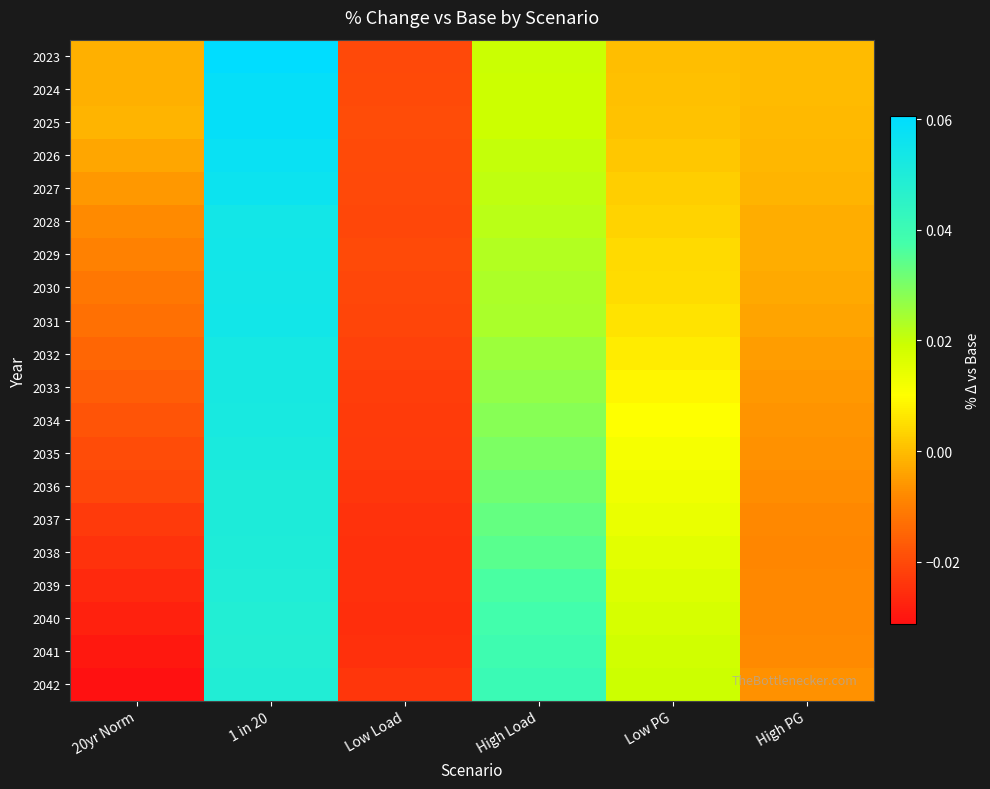

Reading left to right, list all the values displayed in this chart.

2023: 20yr Norm=-0.0	1 in 20=0.1	Low Load=-0.0	High Load=0.0	Low PG=0.0	High PG=-0.0
2024: 20yr Norm=-0.0	1 in 20=0.1	Low Load=-0.0	High Load=0.0	Low PG=0.0	High PG=-0.0
2025: 20yr Norm=-0.0	1 in 20=0.1	Low Load=-0.0	High Load=0.0	Low PG=0.0	High PG=-0.0
2026: 20yr Norm=-0.0	1 in 20=0.1	Low Load=-0.0	High Load=0.0	Low PG=0.0	High PG=-0.0
2027: 20yr Norm=-0.0	1 in 20=0.1	Low Load=-0.0	High Load=0.0	Low PG=0.0	High PG=-0.0
2028: 20yr Norm=-0.0	1 in 20=0.1	Low Load=-0.0	High Load=0.0	Low PG=0.0	High PG=-0.0
2029: 20yr Norm=-0.0	1 in 20=0.1	Low Load=-0.0	High Load=0.0	Low PG=0.0	High PG=-0.0
2030: 20yr Norm=-0.0	1 in 20=0.1	Low Load=-0.0	High Load=0.0	Low PG=0.0	High PG=-0.0
2031: 20yr Norm=-0.0	1 in 20=0.1	Low Load=-0.0	High Load=0.0	Low PG=0.0	High PG=-0.0
2032: 20yr Norm=-0.0	1 in 20=0.1	Low Load=-0.0	High Load=0.0	Low PG=0.0	High PG=-0.0
2033: 20yr Norm=-0.0	1 in 20=0.1	Low Load=-0.0	High Load=0.0	Low PG=0.0	High PG=-0.0
2034: 20yr Norm=-0.0	1 in 20=0.1	Low Load=-0.0	High Load=0.0	Low PG=0.0	High PG=-0.0
2035: 20yr Norm=-0.0	1 in 20=0.1	Low Load=-0.0	High Load=0.0	Low PG=0.0	High PG=-0.0
2036: 20yr Norm=-0.0	1 in 20=0.1	Low Load=-0.0	High Load=0.0	Low PG=0.0	High PG=-0.0
2037: 20yr Norm=-0.0	1 in 20=0.1	Low Load=-0.0	High Load=0.0	Low PG=0.0	High PG=-0.0
2038: 20yr Norm=-0.0	1 in 20=0.0	Low Load=-0.0	High Load=0.0	Low PG=0.0	High PG=-0.0
2039: 20yr Norm=-0.0	1 in 20=0.0	Low Load=-0.0	High Load=0.0	Low PG=0.0	High PG=-0.0
2040: 20yr Norm=-0.0	1 in 20=0.0	Low Load=-0.0	High Load=0.0	Low PG=0.0	High PG=-0.0
2041: 20yr Norm=-0.0	1 in 20=0.0	Low Load=-0.0	High Load=0.0	Low PG=0.0	High PG=-0.0
2042: 20yr Norm=-0.0	1 in 20=0.0	Low Load=-0.0	High Load=0.0	Low PG=0.0	High PG=-0.0